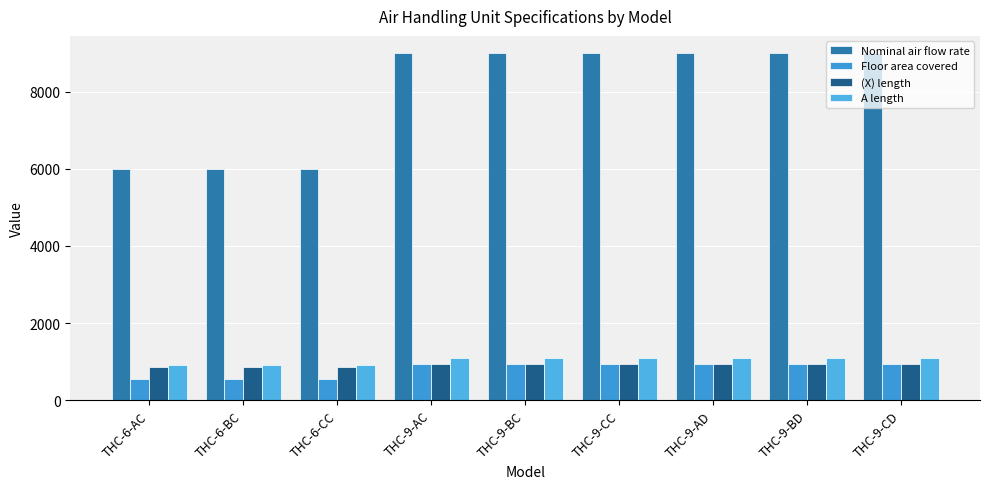

The value of A length at THC-9-AD is 664. True or false?

False